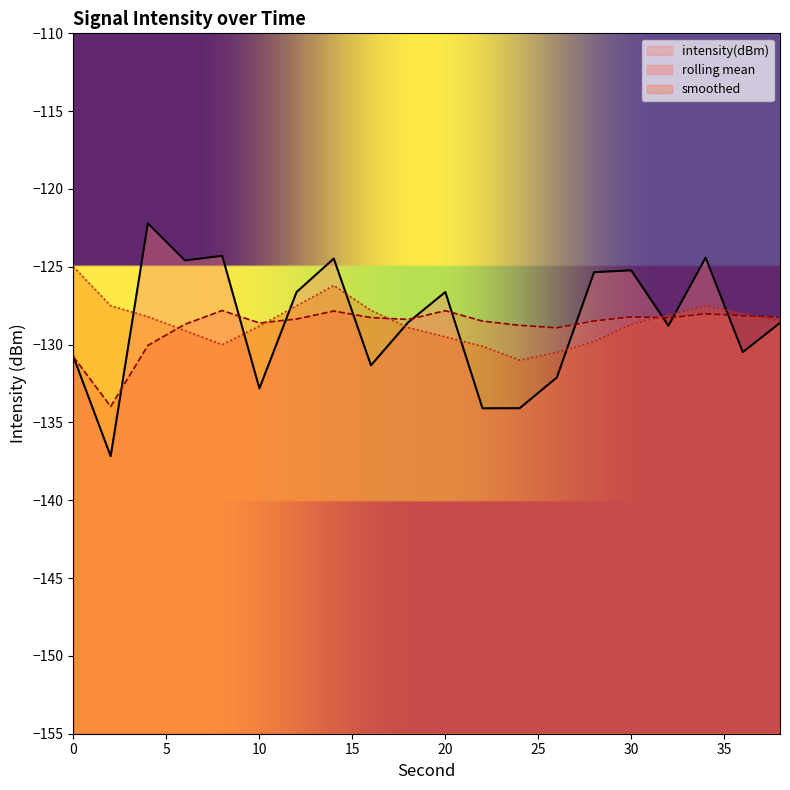

How many interior local valleys does the intensity(dBm) series have?

7